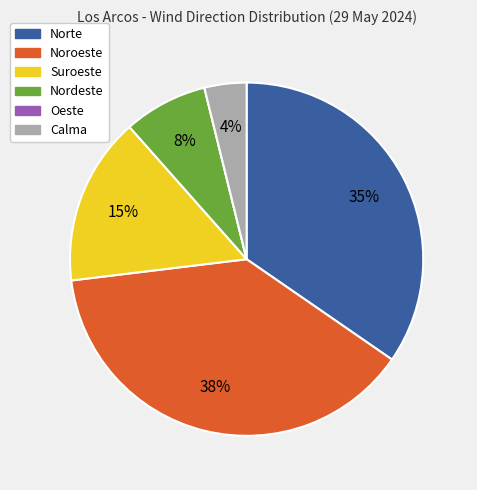

To the nearest percent, what percentage of the pie is Suroeste?

15%